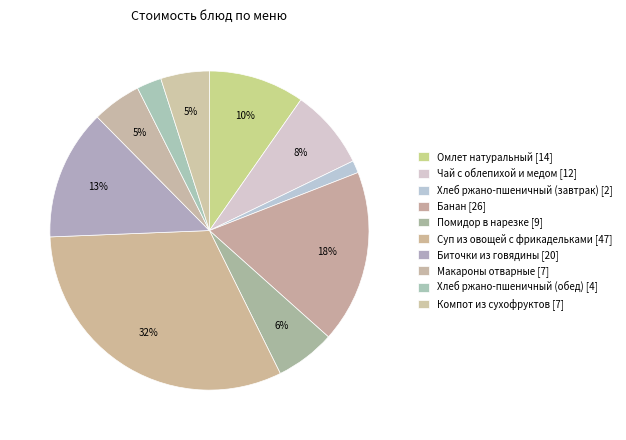

Count the number of slices in the pie.

10